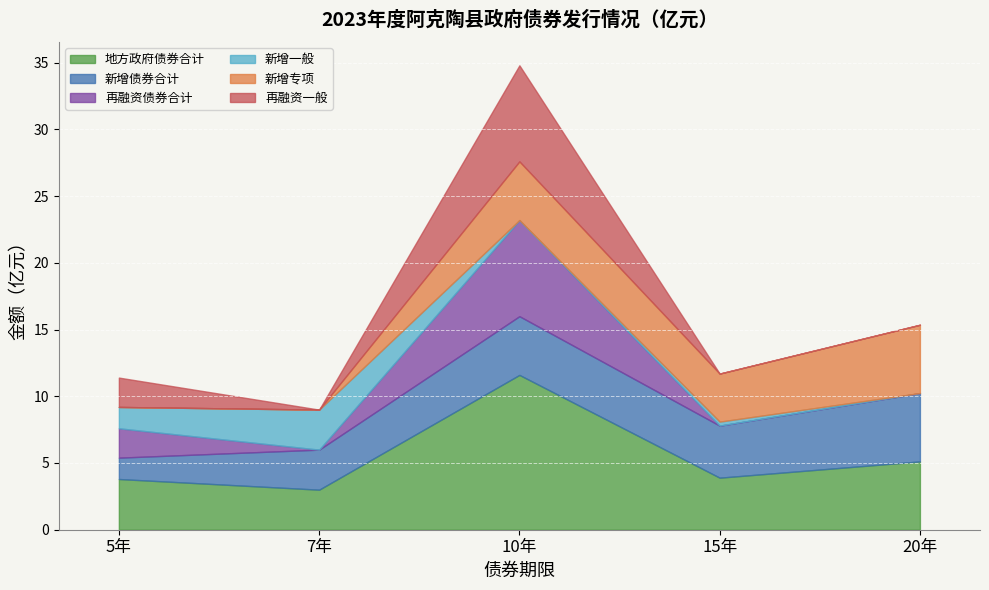

What is the label of the 2nd point from the left?

7年